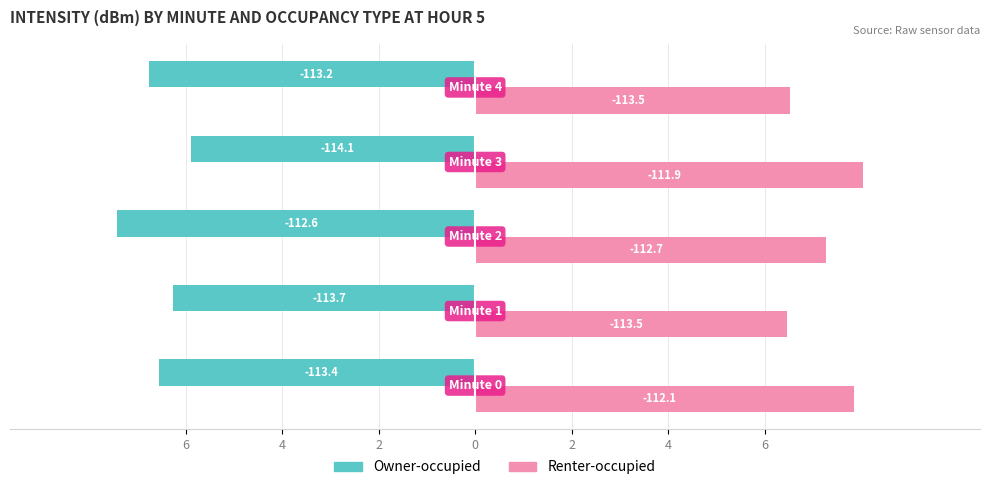

What are all the series names shown in the legend?

Owner-occupied, Renter-occupied